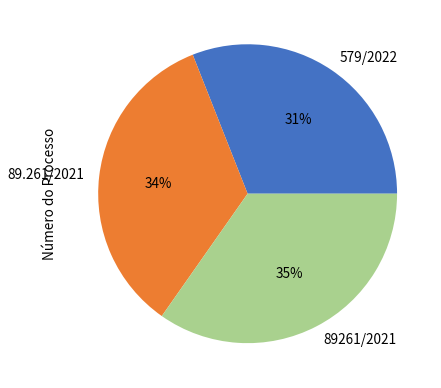

To the nearest percent, what percentage of the pie is 89.261/2021?

34%